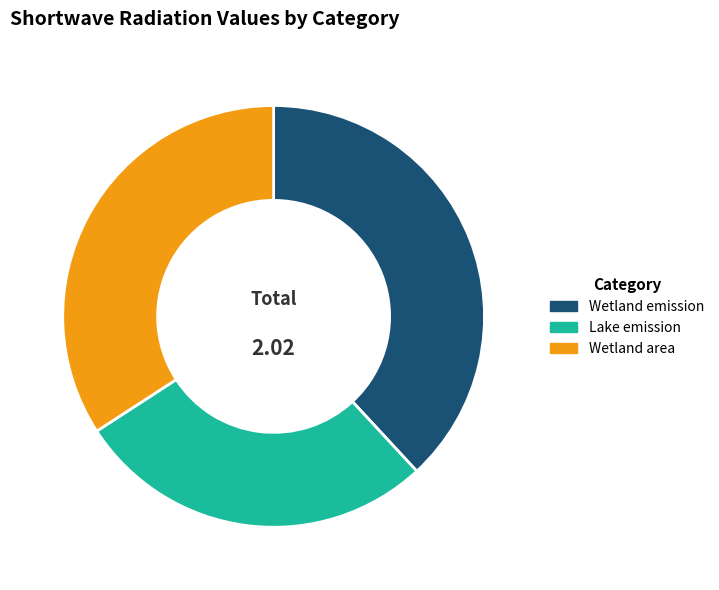

What is the smallest slice in the pie chart?

Lake emission